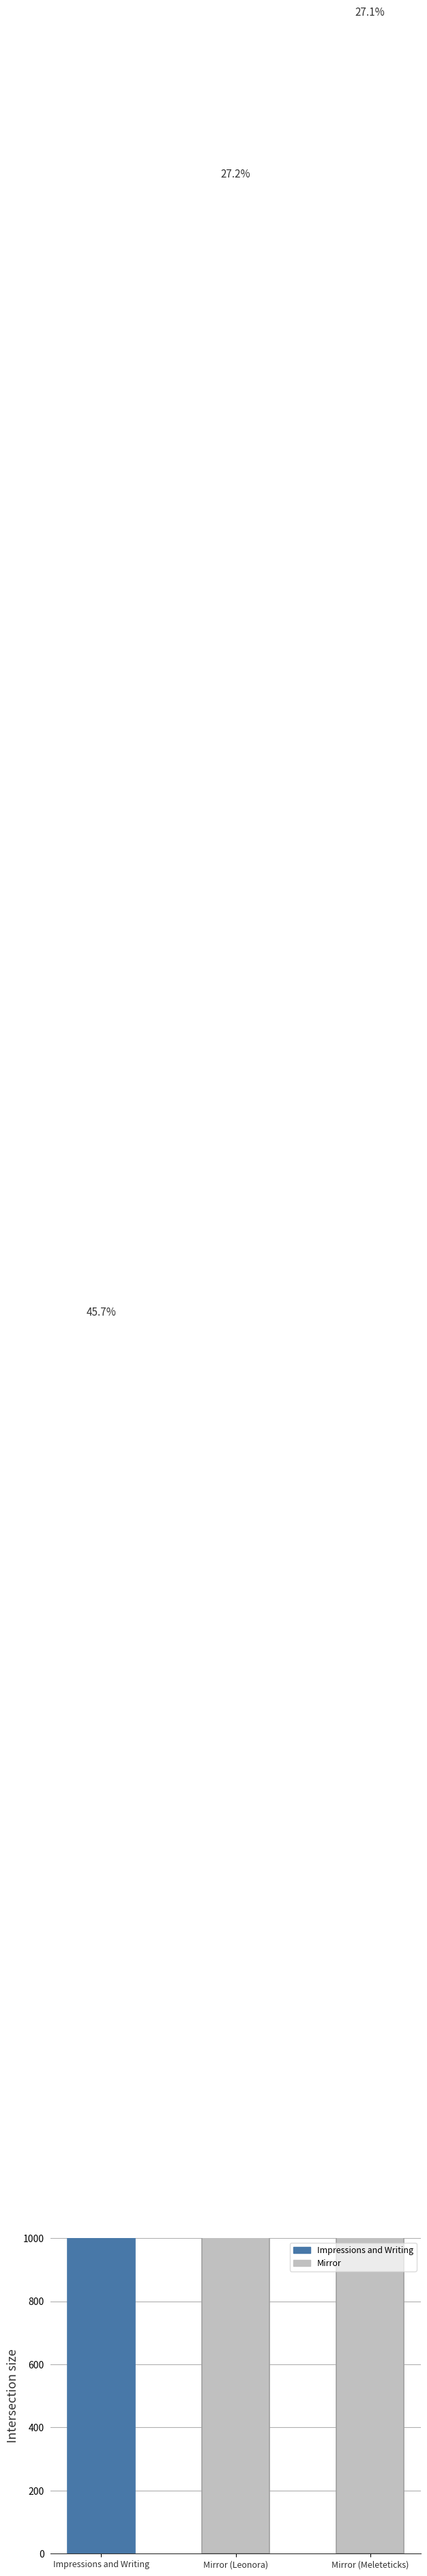

Reading left to right, extract all data points from this chart.

Impressions and Writing=3866	Mirror (Leonora)=7475	Mirror (Meleteticks)=7988